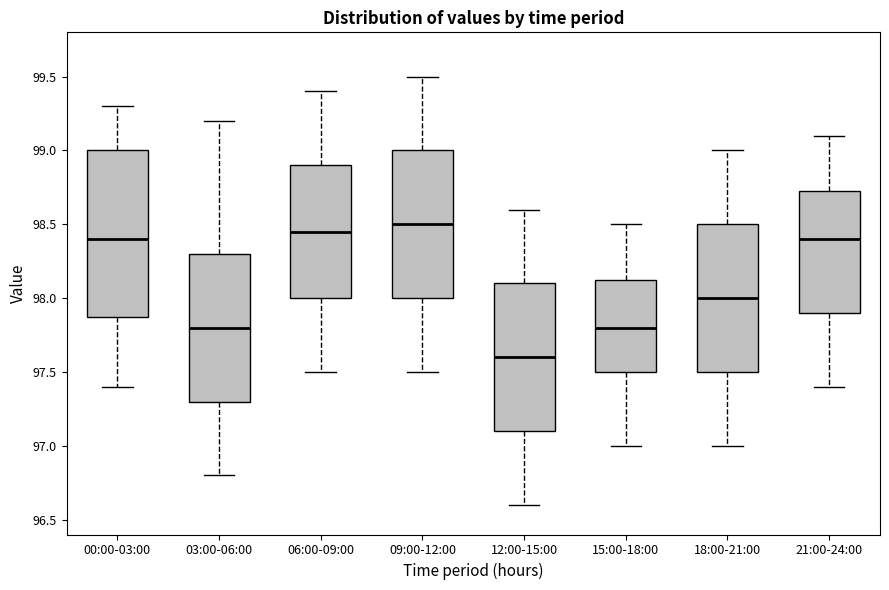

Comparing the boxes themselves (not the whiskers), which one is the tallest?

00:00-03:00